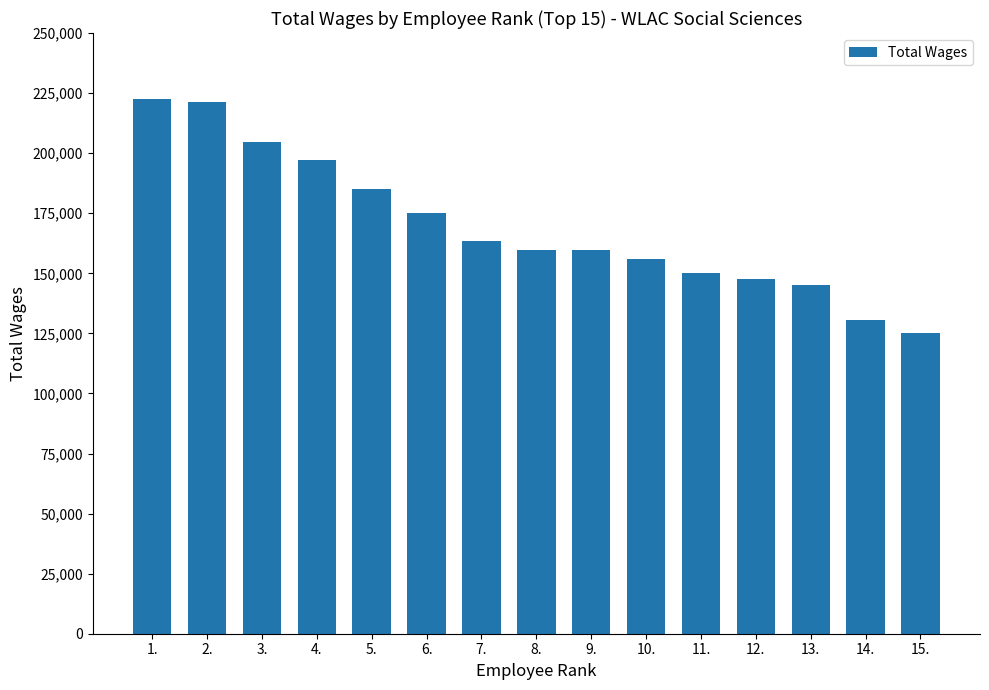

Which label corresponds to the smallest value in the chart?

15.